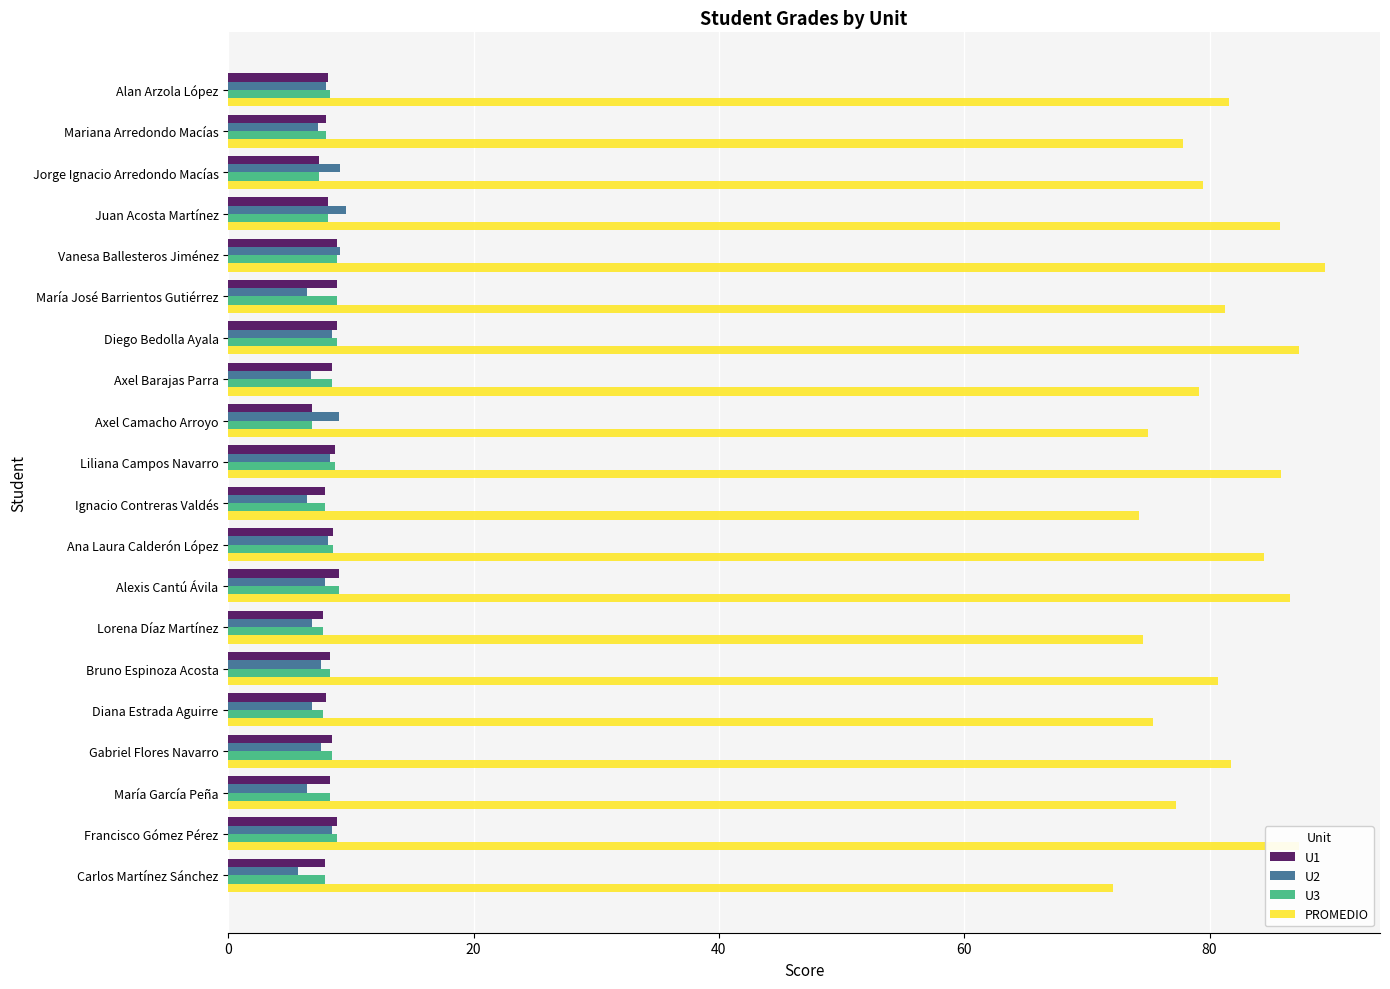

What is the highest value of the PROMEDIO series?

89.4